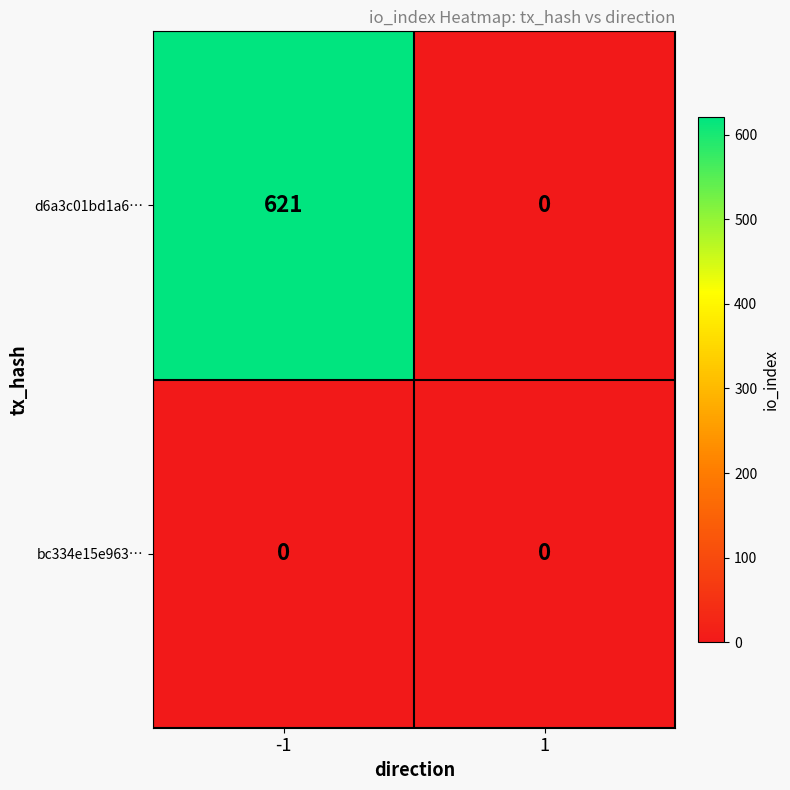

What is the greatest value displayed?

621